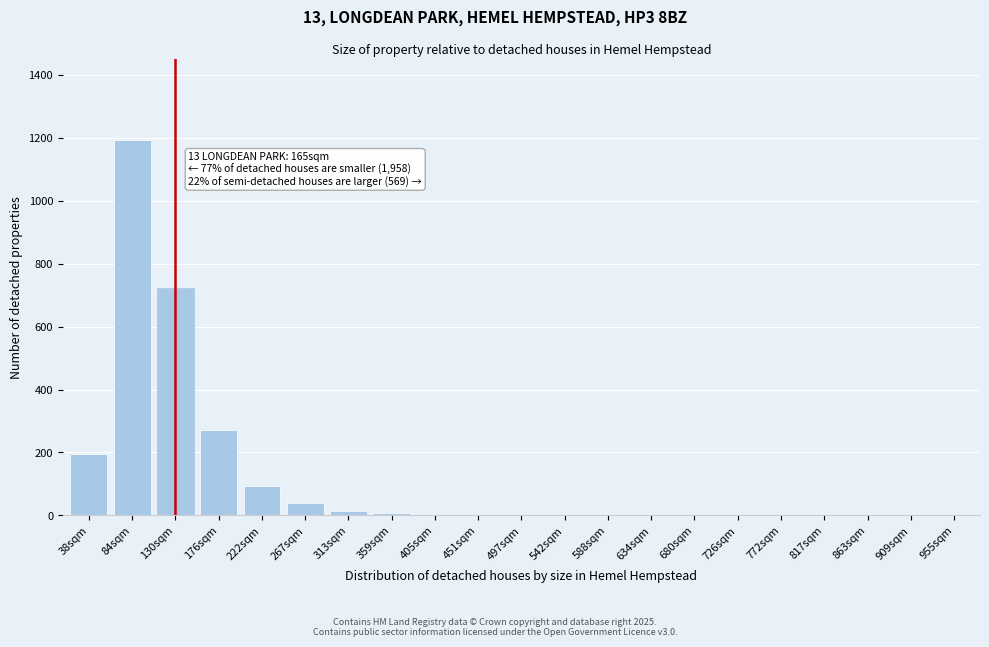

Where is the data nearest to the value 596?

130sqm